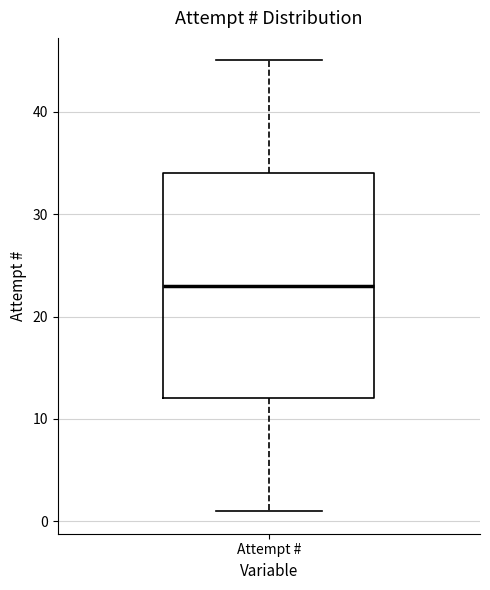

Where is the upper edge of the box for Attempt # on the y-axis? The values are not printed on the chart, so give them approximately, as read against the axis.

34